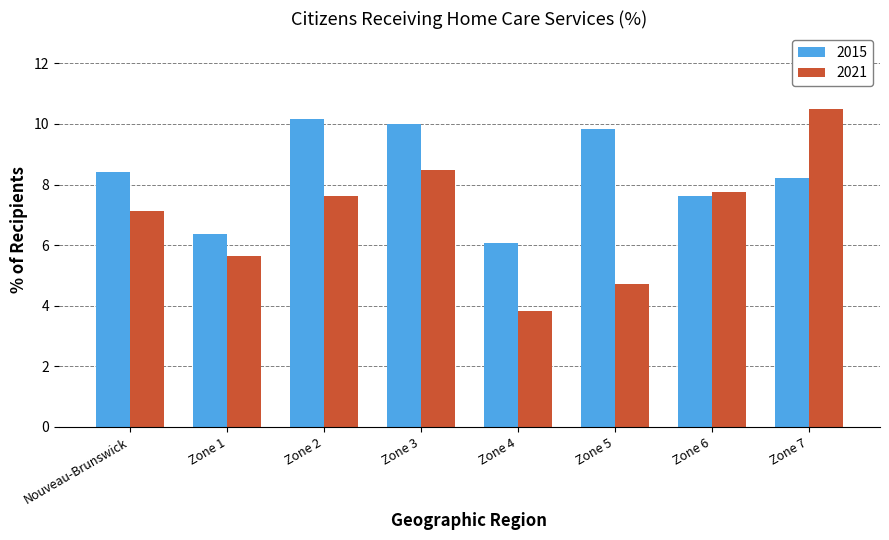

How many bars are there in total?

16